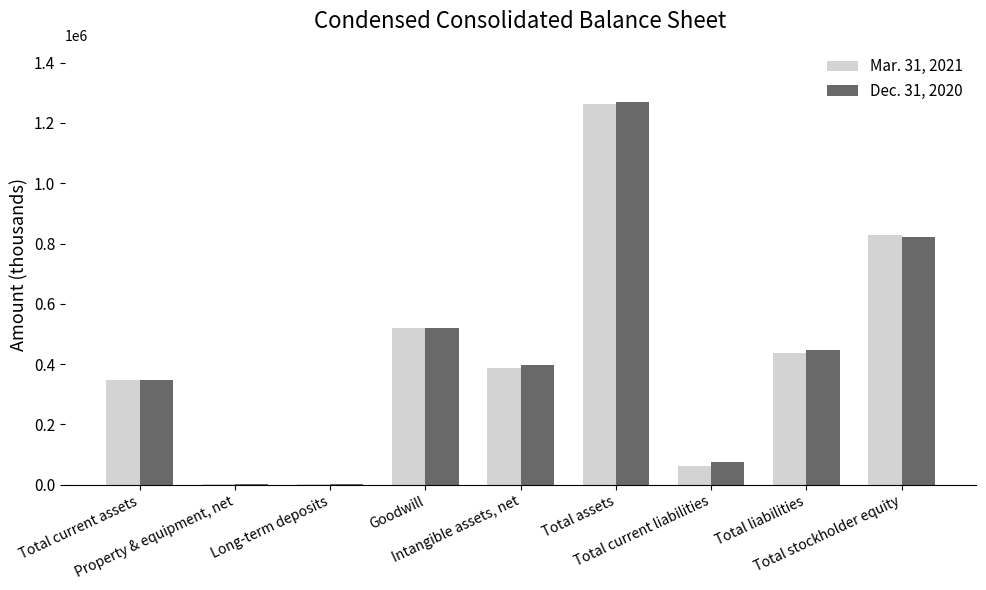

The value of Mar. 31, 2021 at Intangible assets, net is 388225. True or false?

True